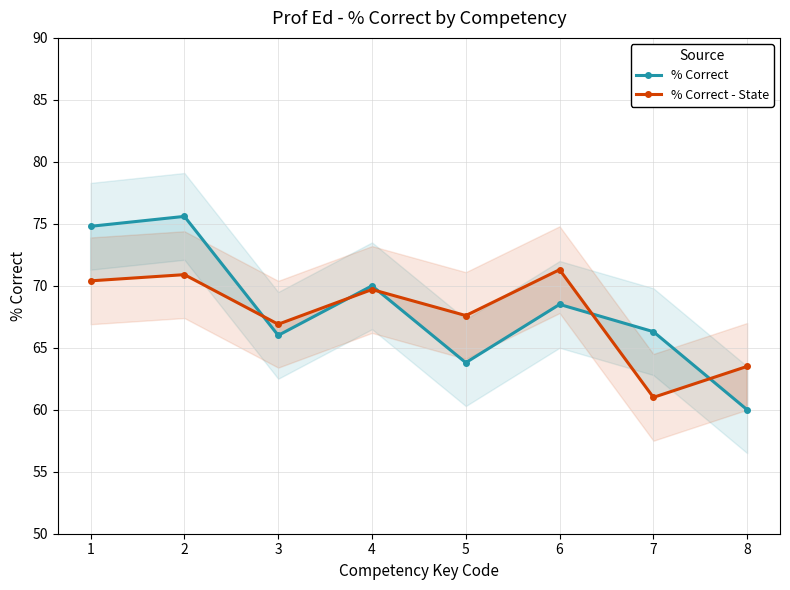

Which has a higher value, 4 or 2?

2